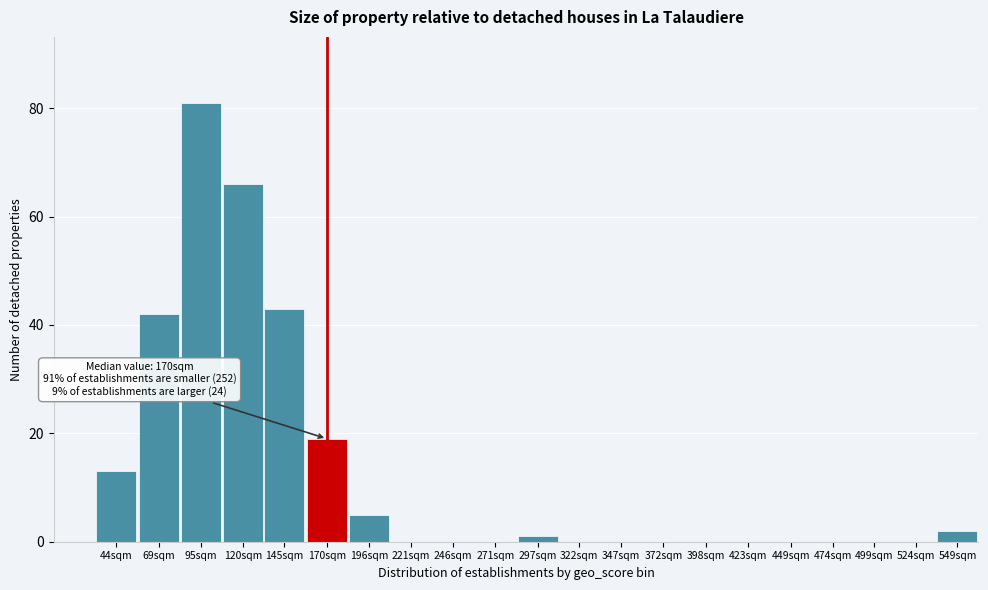

Reading left to right, transcribe all the data shown in this chart.

44sqm=13	69sqm=42	95sqm=81	120sqm=66	145sqm=43	170sqm=19	196sqm=5	221sqm=0	246sqm=0	271sqm=0	297sqm=1	322sqm=0	347sqm=0	372sqm=0	398sqm=0	423sqm=0	449sqm=0	474sqm=0	499sqm=0	524sqm=0	549sqm=2